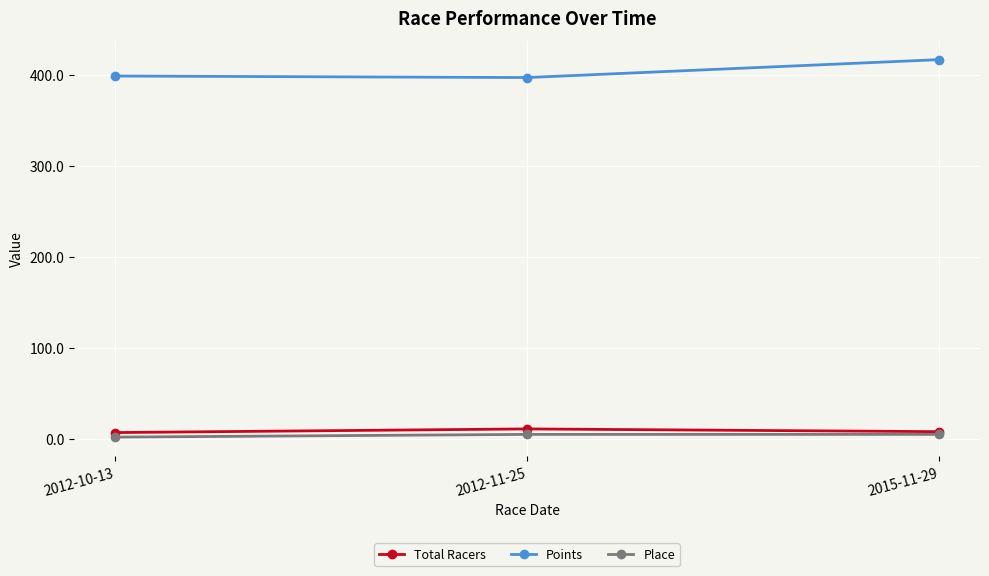

True or false: Total Racers has a value of 11.0 at 2012-11-25.

True